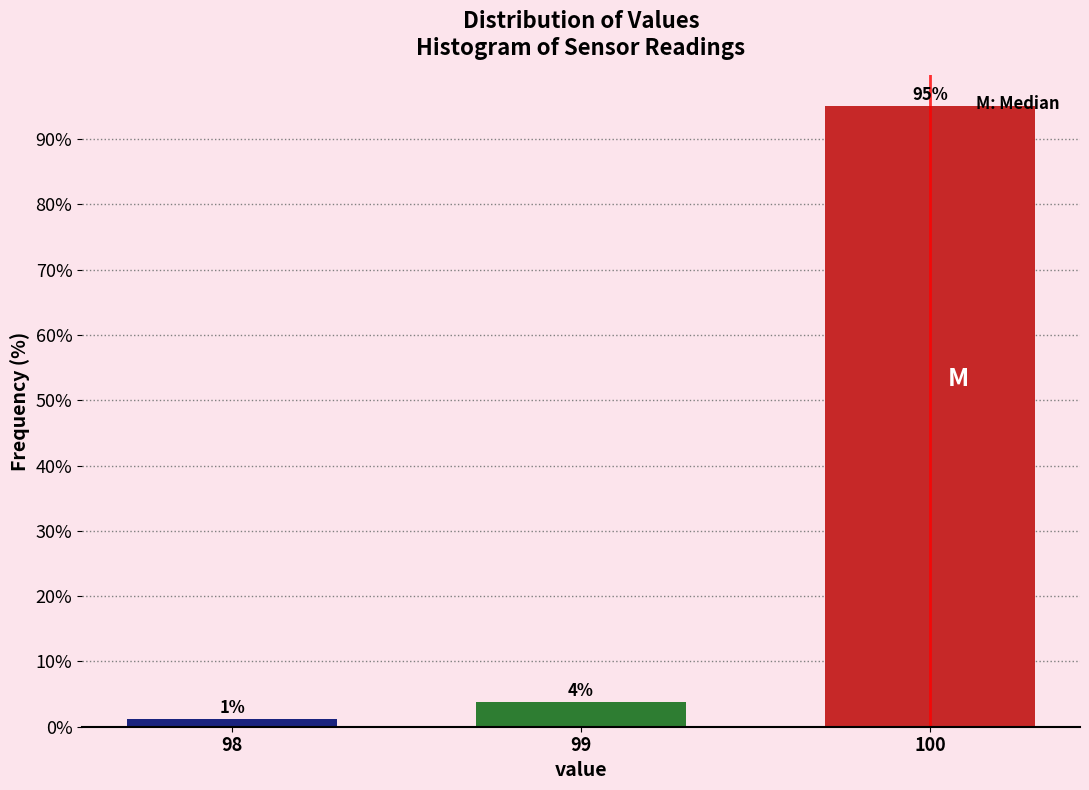

Are the bars horizontal?

No